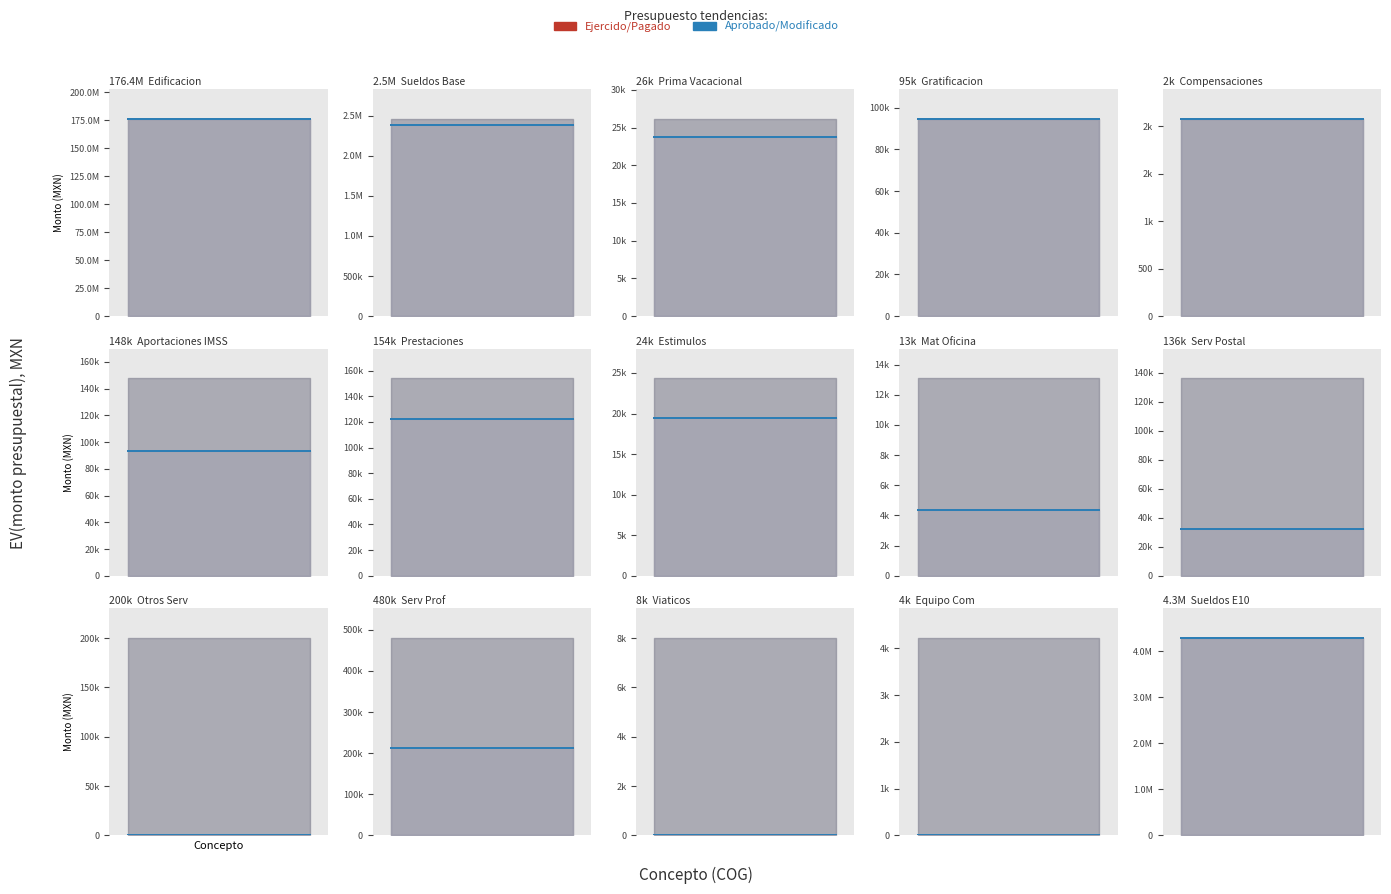

Reading left to right, list all the values displayed in this chart.

APROBADO: 6121=99101147.0	1131-E1=634197.4	1321-E1=26157.8	1323-E1=86876.4	1341-E1=0.0	1413-E1=147566.4	1541-E1=152581.6	1711-E1=24325.4	2111-E1=13081.2	3181-E1=136000.0	3314-E1=200000.0	3391-E1=480000.0	3751-E1=8000.0	5651-E1=4223.1	1131-E10=4277842.2
MODIFICADO: 6121=176425576.7	1131-E1=634197.4	1321-E1=26157.8	1323-E1=94672.1	1341-E1=2077.5	1413-E1=147566.4	1541-E1=153859.6	1711-E1=24325.4	2111-E1=12581.2	3181-E1=136000.0	3314-E1=47324.7	3391-E1=427825.6	3751-E1=8000.0	5651-E1=4223.1	1131-E10=4285595.4
EJERCIDO: 6121=175786127.9	1131-E1=483533.0	1321-E1=23696.4	1323-E1=94672.1	1341-E1=2077.5	1413-E1=93111.7	1541-E1=122112.1	1711-E1=19394.5	2111-E1=4329.3	3181-E1=32462.0	3314-E1=0.0	3391-E1=211441.7	3751-E1=0.0	5651-E1=0.0	1131-E10=4285595.4
PAGADO: 6121=175786127.9	1131-E1=483533.0	1321-E1=23696.4	1323-E1=94672.1	1341-E1=2077.5	1413-E1=93111.7	1541-E1=122112.1	1711-E1=19394.5	2111-E1=4329.3	3181-E1=32462.0	3314-E1=0.0	3391-E1=211441.7	3751-E1=0.0	5651-E1=0.0	1131-E10=4285595.4